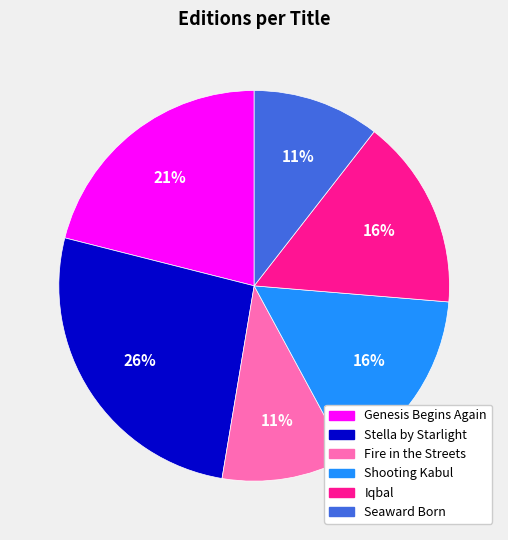

Which slice is the largest?

Stella by Starlight